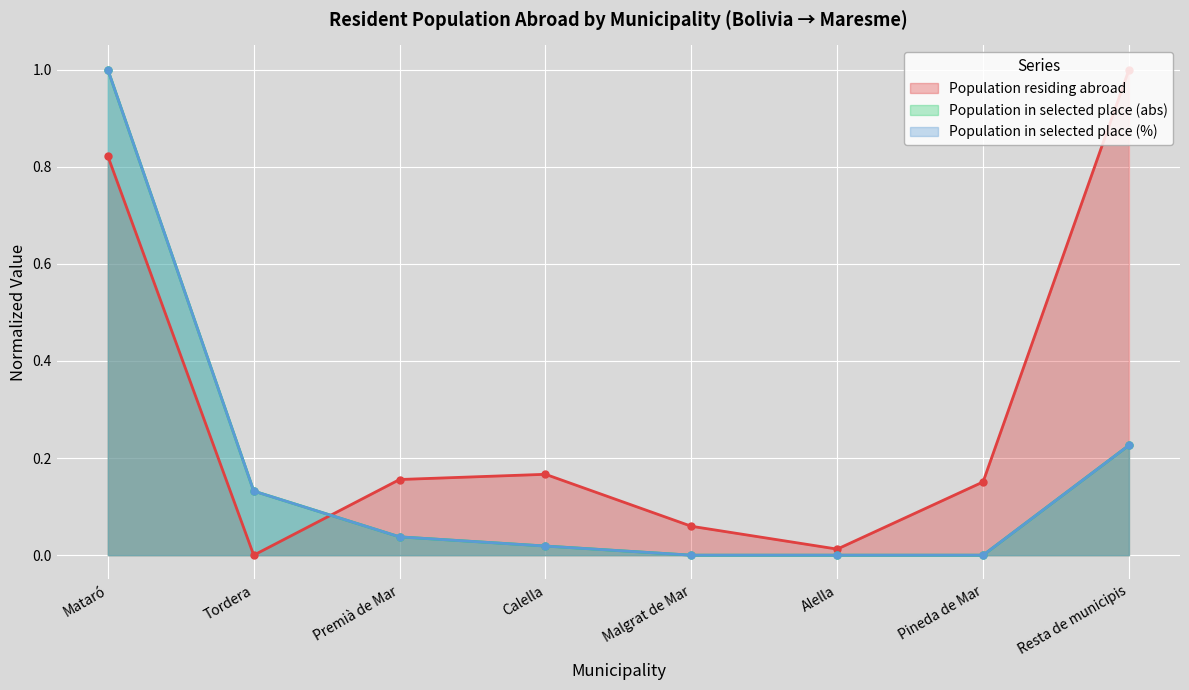

What is the label of the 2nd point from the right?

Pineda de Mar